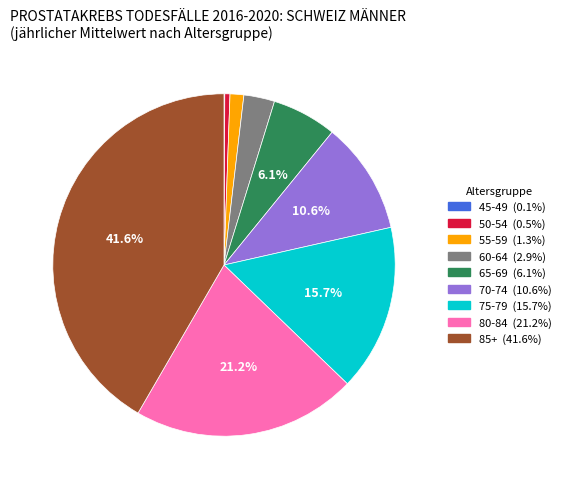

What is the ratio of the value at 80-84 to the value at 85+?

0.5